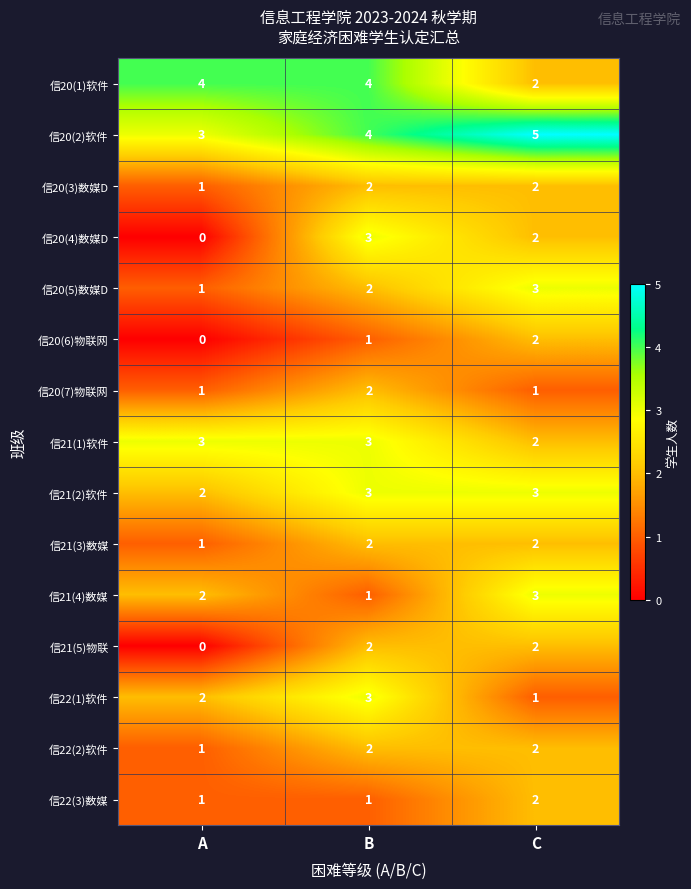

What is the average value of the 信20(1)软件 series?

3